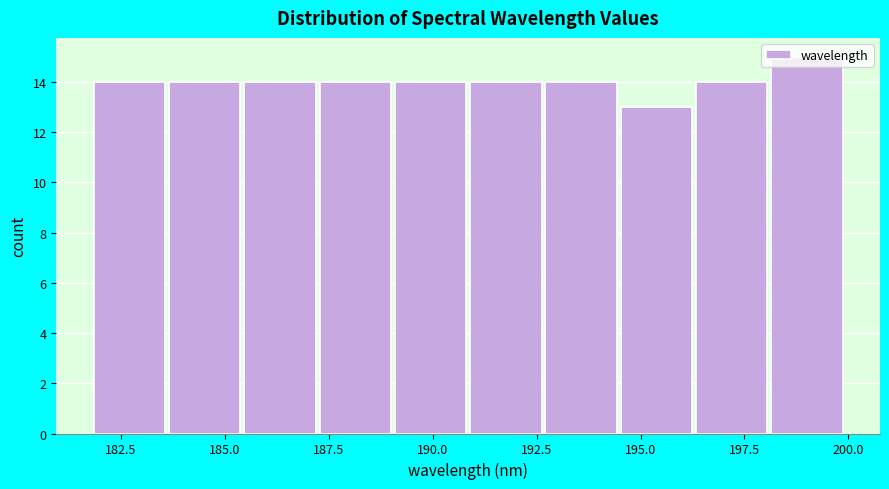

Around what value on the x-axis is the tallest bar? Give the approximate position of its centre, as read against the axis.

199.0